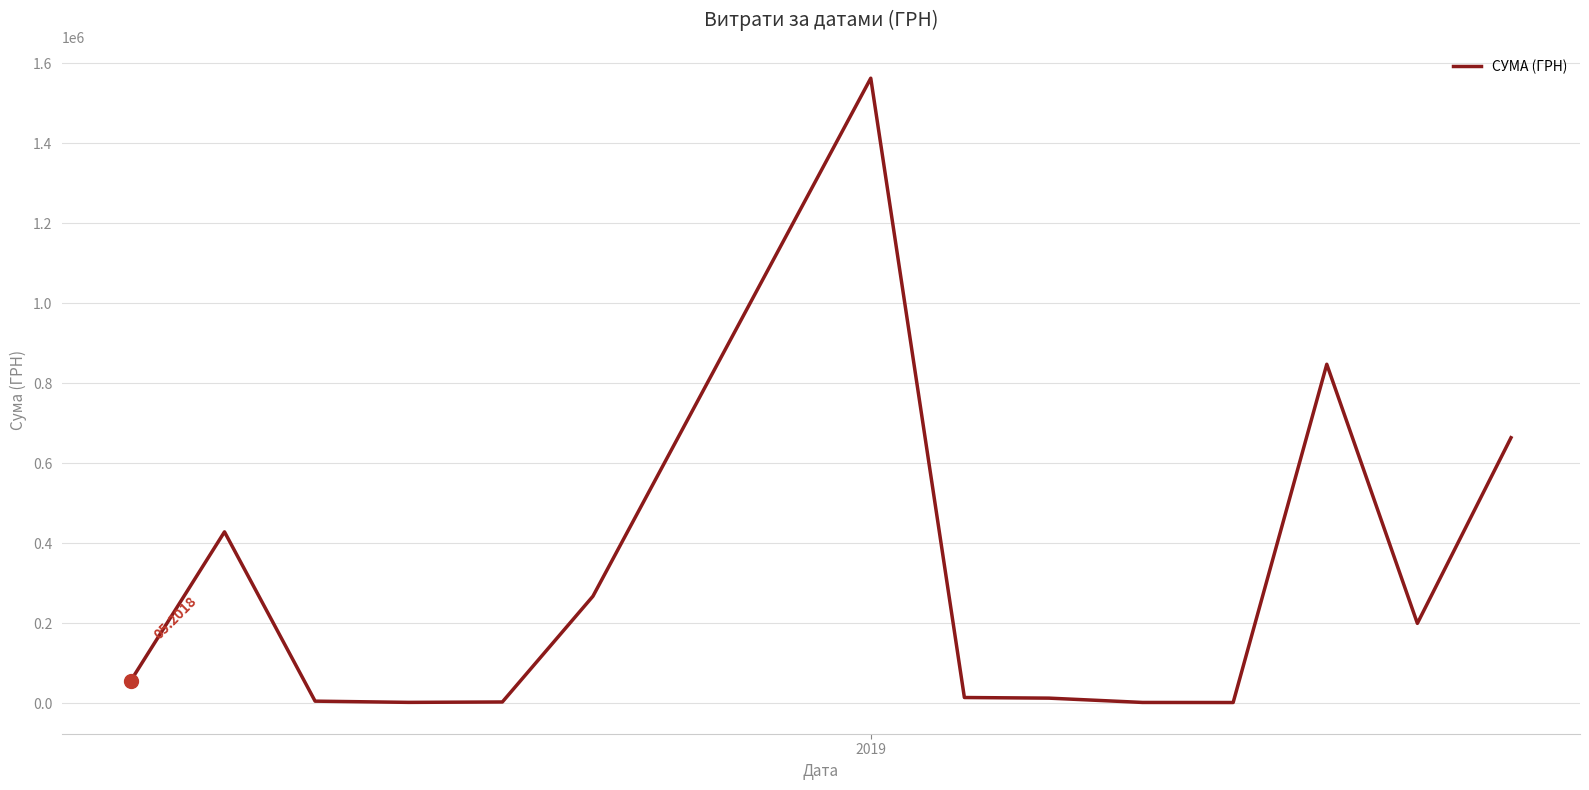

How many lines are shown in the chart?

1